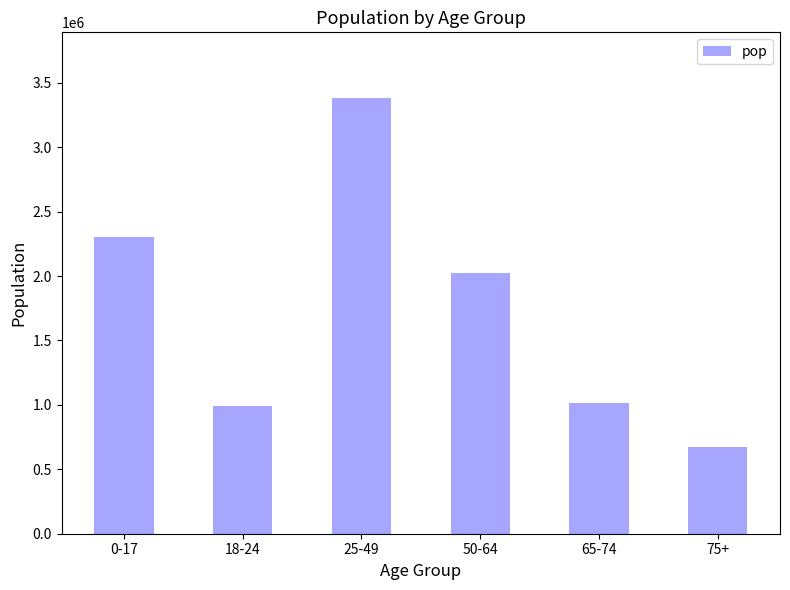

Reading left to right, transcribe all the data shown in this chart.

0-17=2301596	18-24=987858	25-49=3384301	50-64=2024118	65-74=1012016	75+=676338